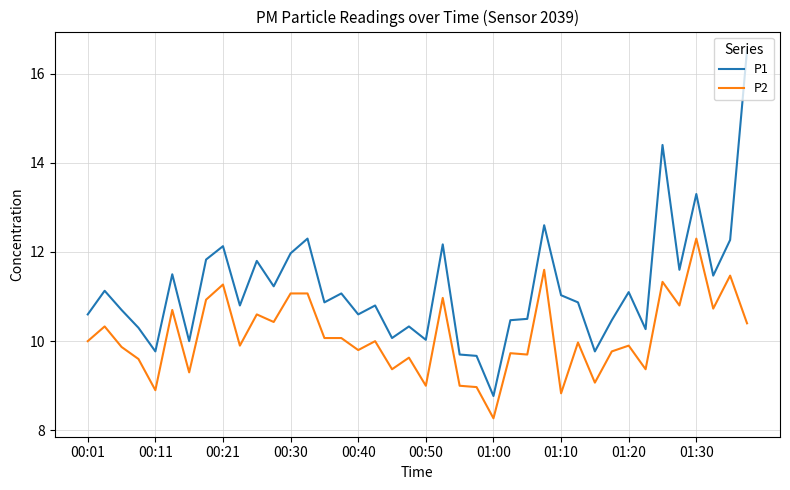

Which series has the largest range (max minus min)?

P1